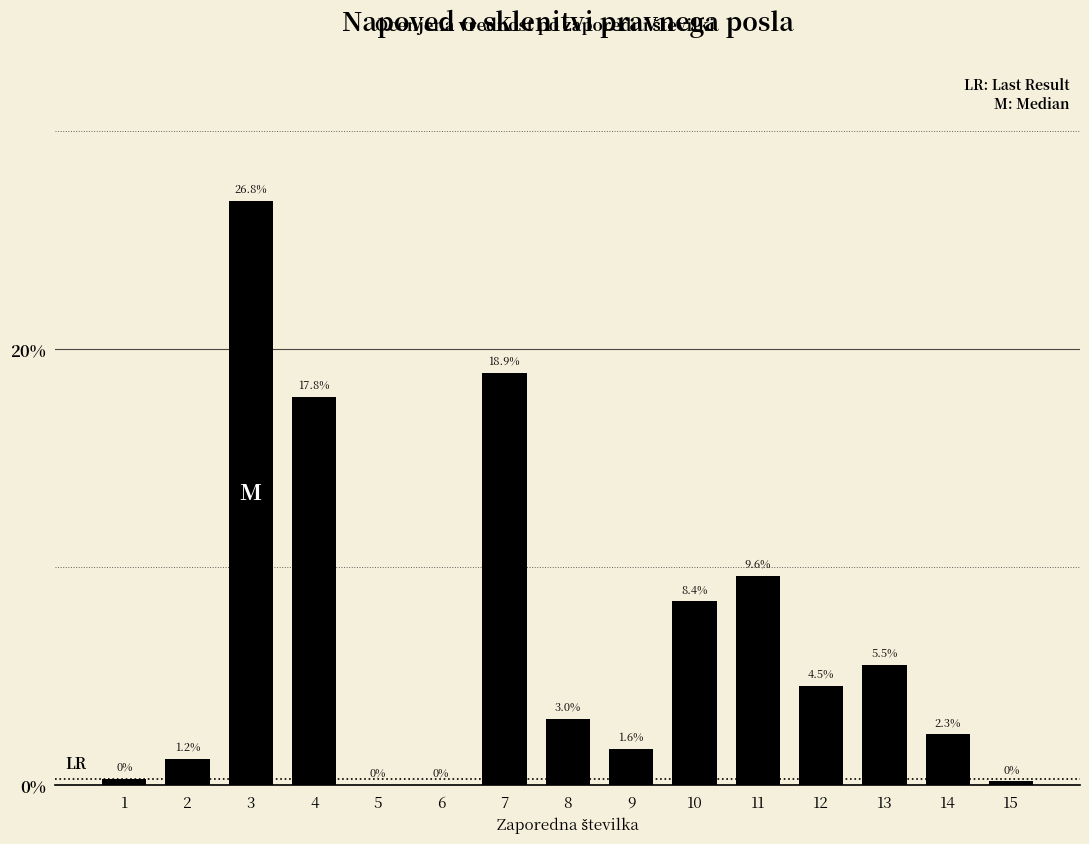

Where does the data first go above 3?

3